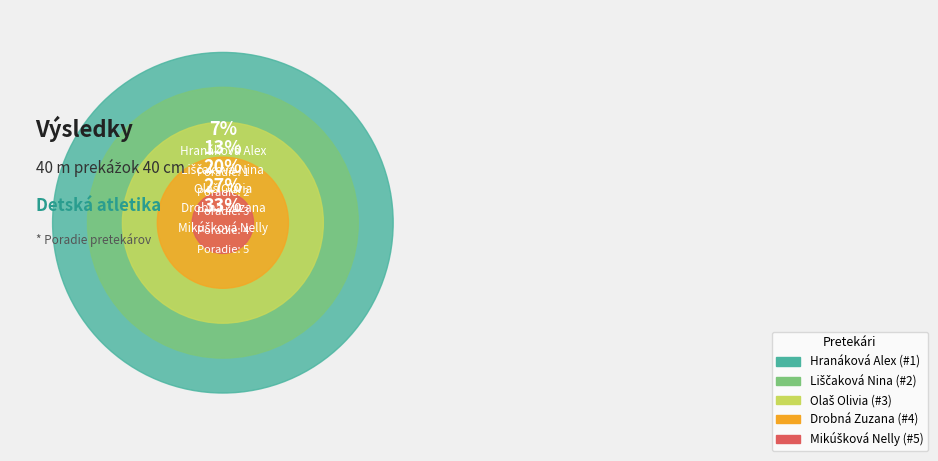

Combined, what portion of the pie is Mikúšková Nelly and Liščaková Nina?

46.7%